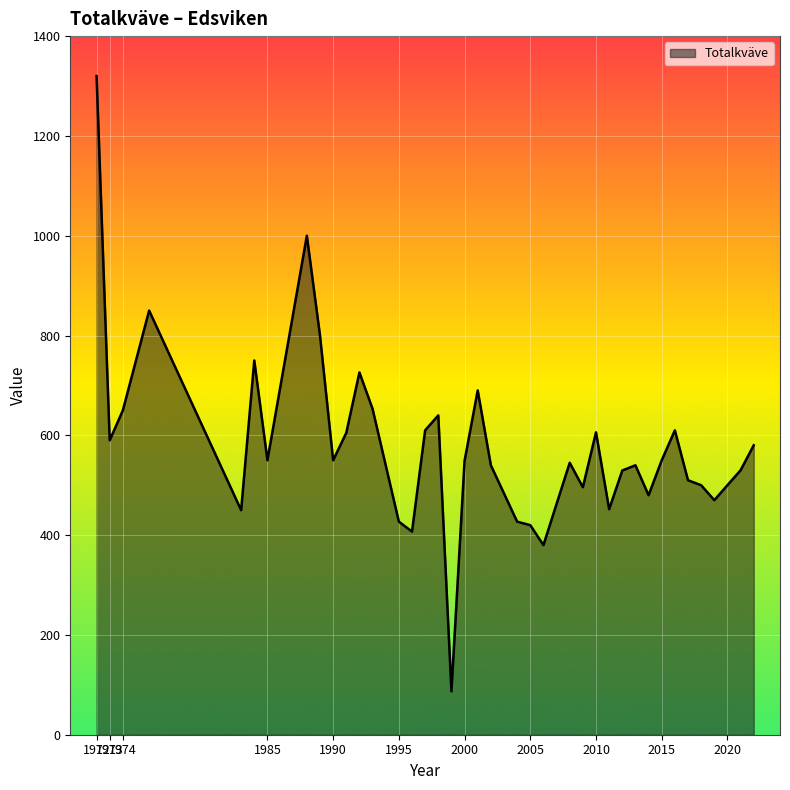

How many values are below 549?

19